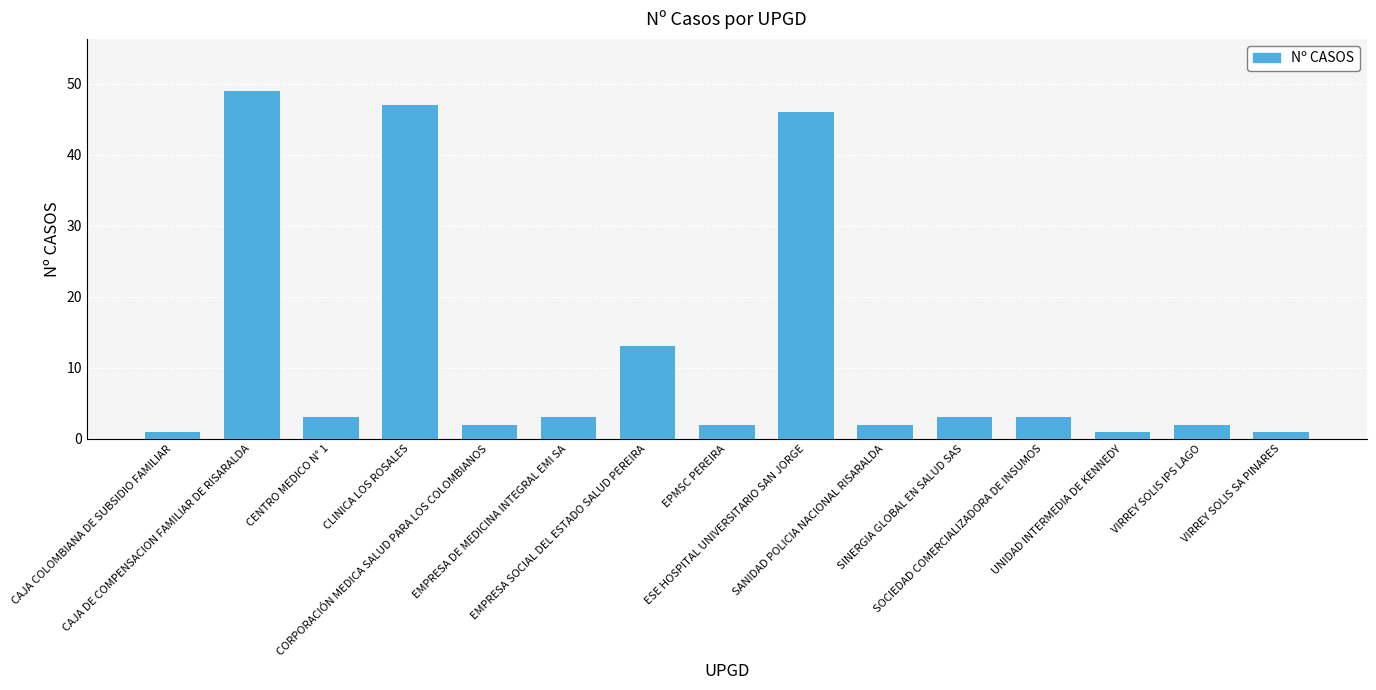

Does the chart contain stacked bars?

No